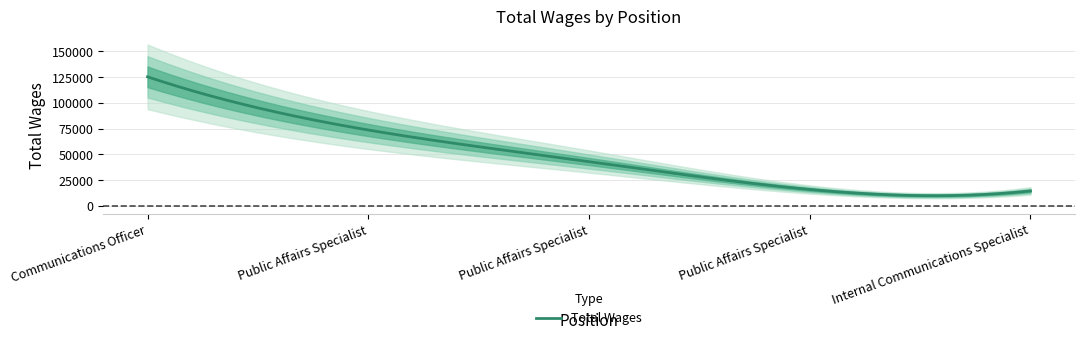

What is the change in value from 1. to 3.?

-82194